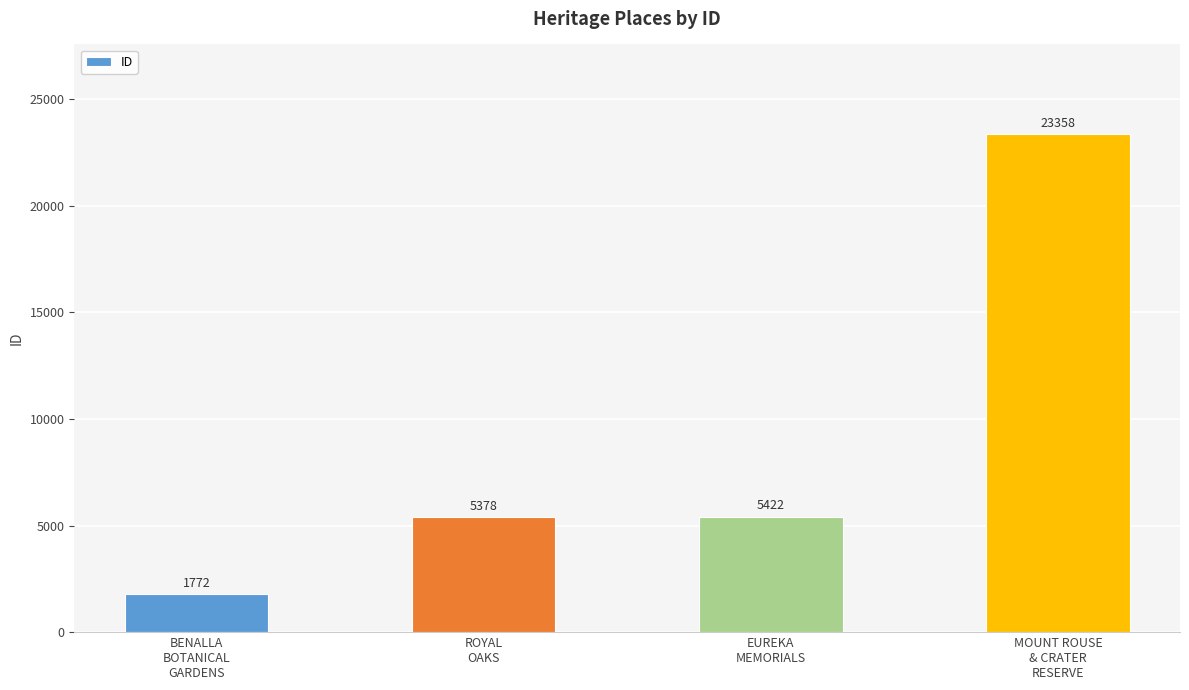

Rank the categories by value from highest to lowest.

MOUNT ROUSE
& CRATER
RESERVE, EUREKA
MEMORIALS, ROYAL
OAKS, BENALLA
BOTANICAL
GARDENS